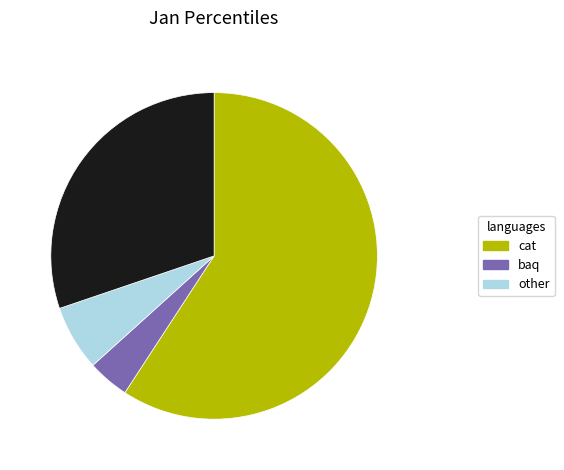

Is there any slice that represents more than half of the pie?

Yes